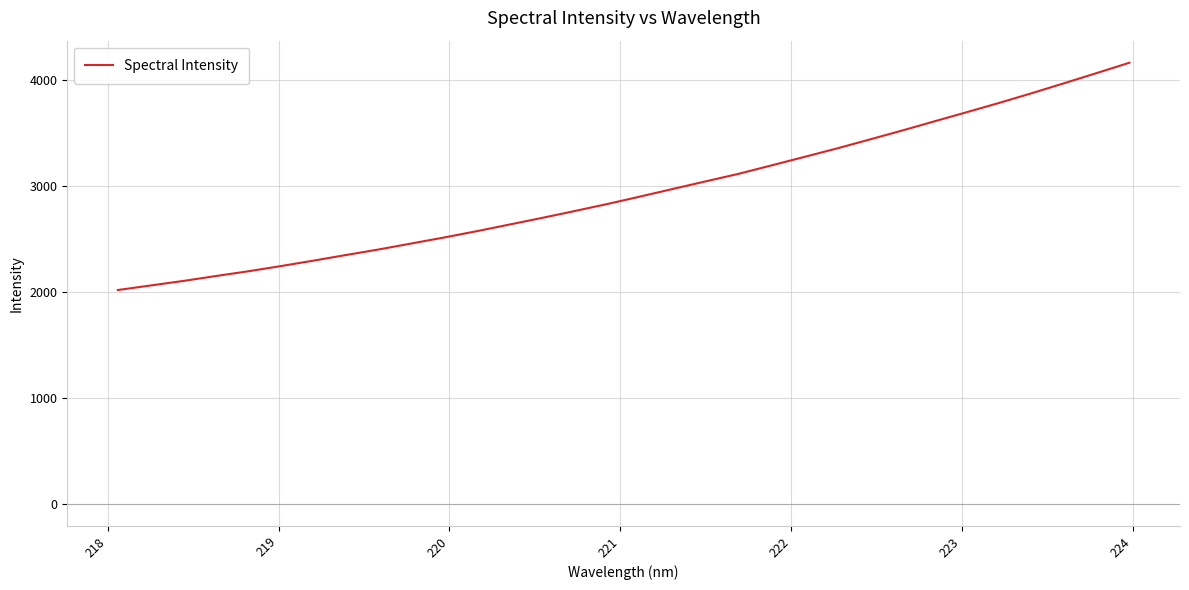

What is the difference between the maximum and minimum values?

2146.3